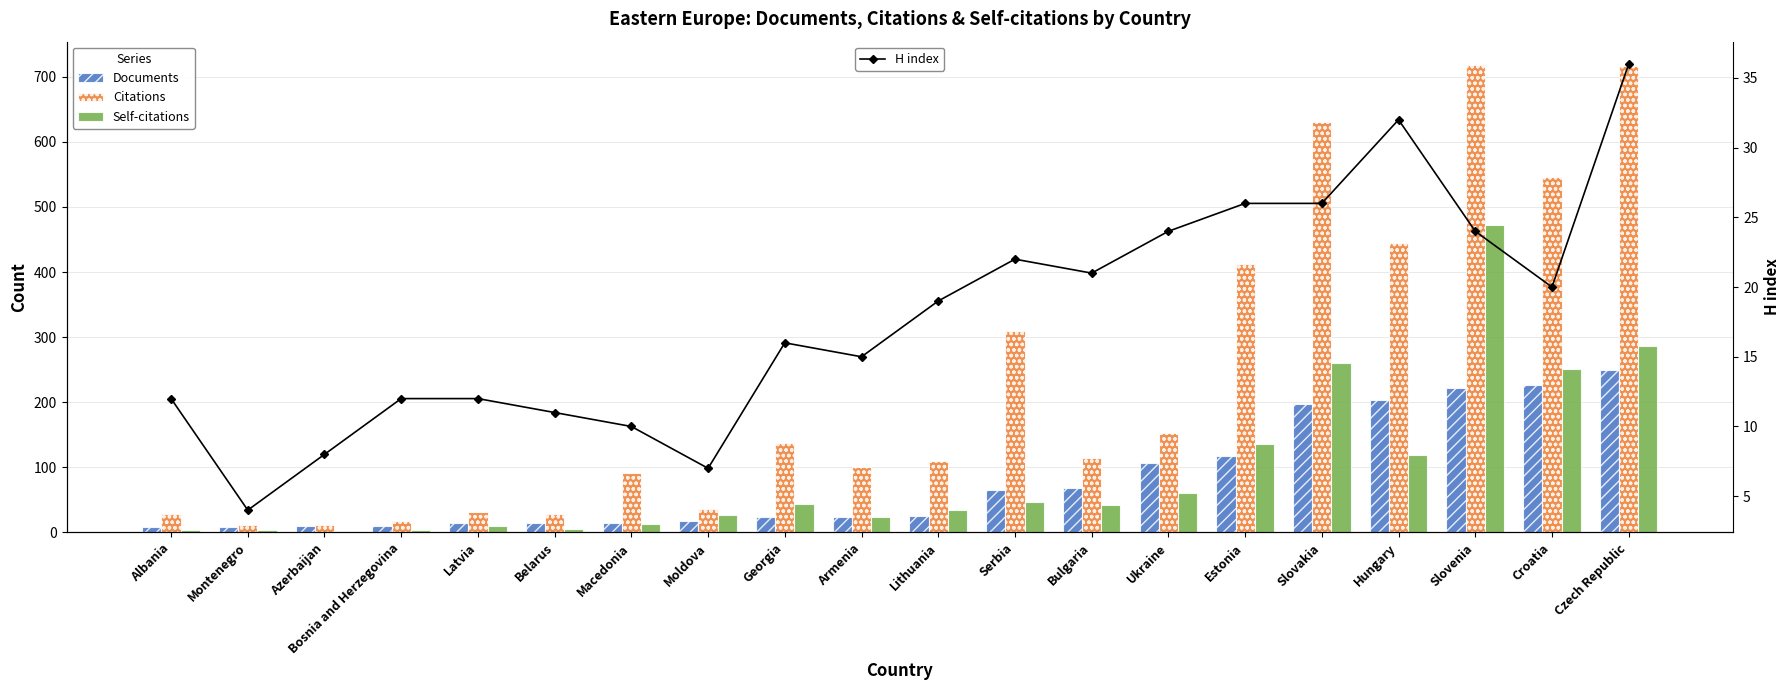

What is the average value of the Documents series?

81